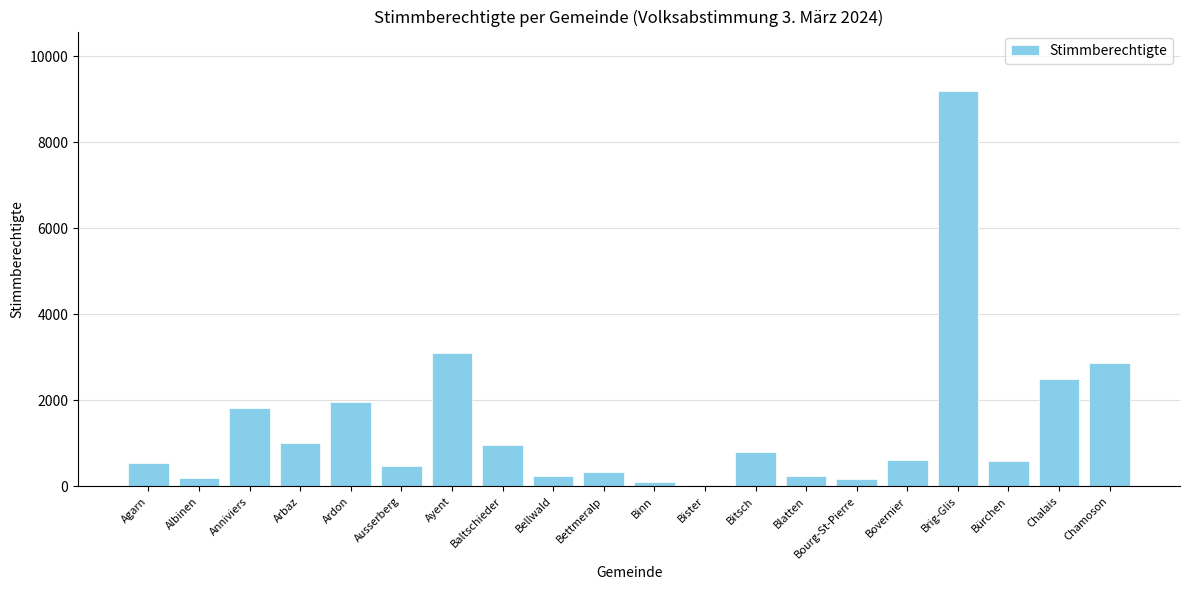

What is the difference between the values at Bitsch and Chamoson?

2067